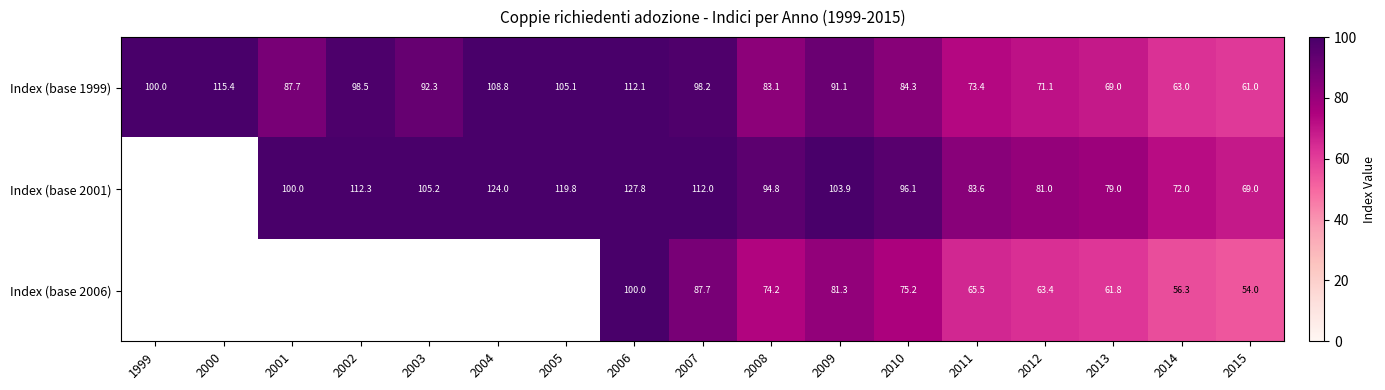

What is the total value across all series at 2014?

191.3